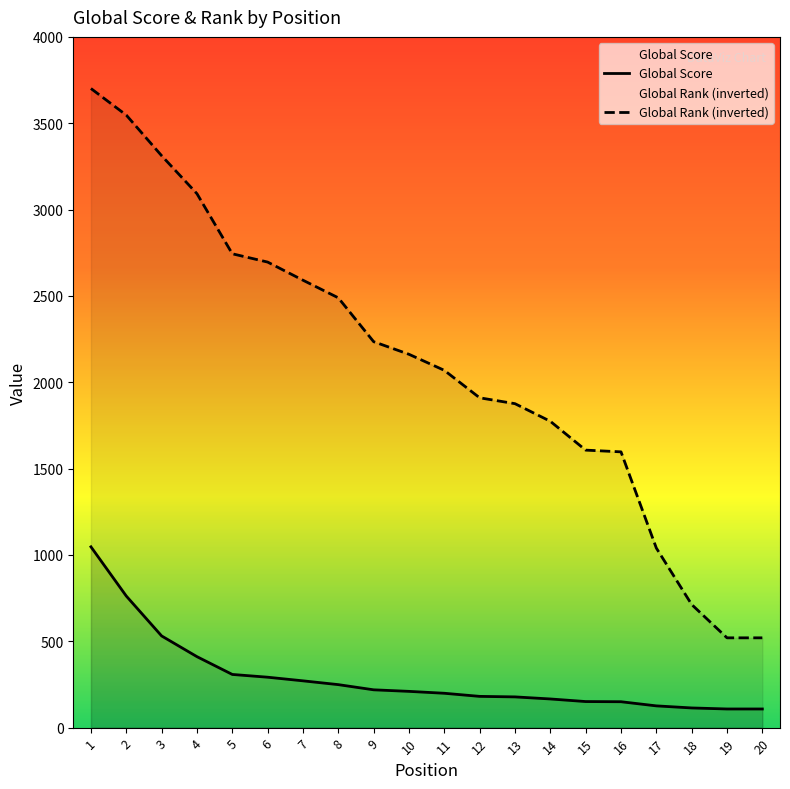

What is the value of the Global Score point at the 13th from the left?

178